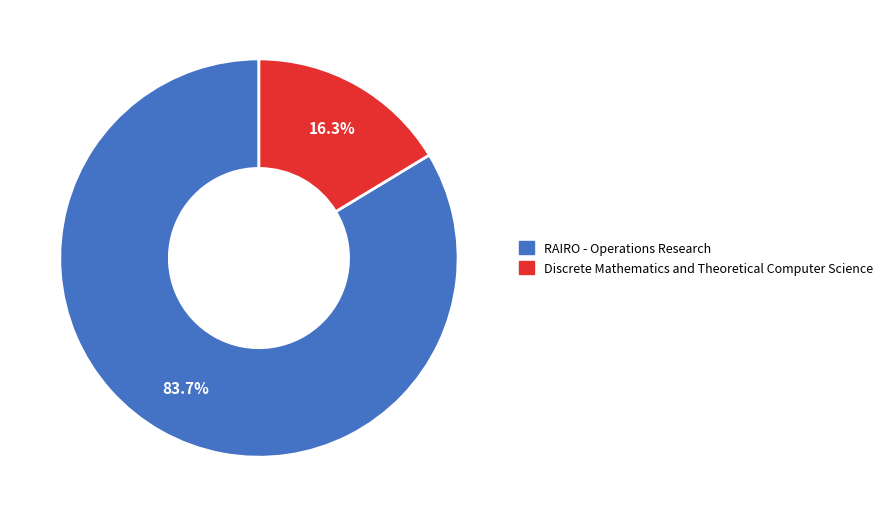

Count the number of slices in the pie.

2